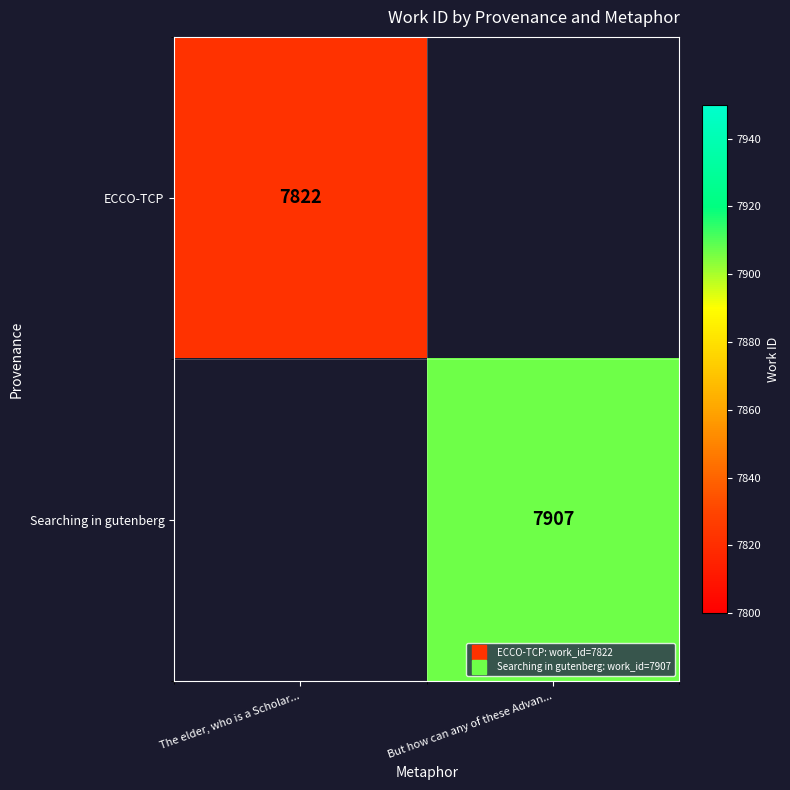

Which series has the largest range (max minus min)?

ECCO-TCP